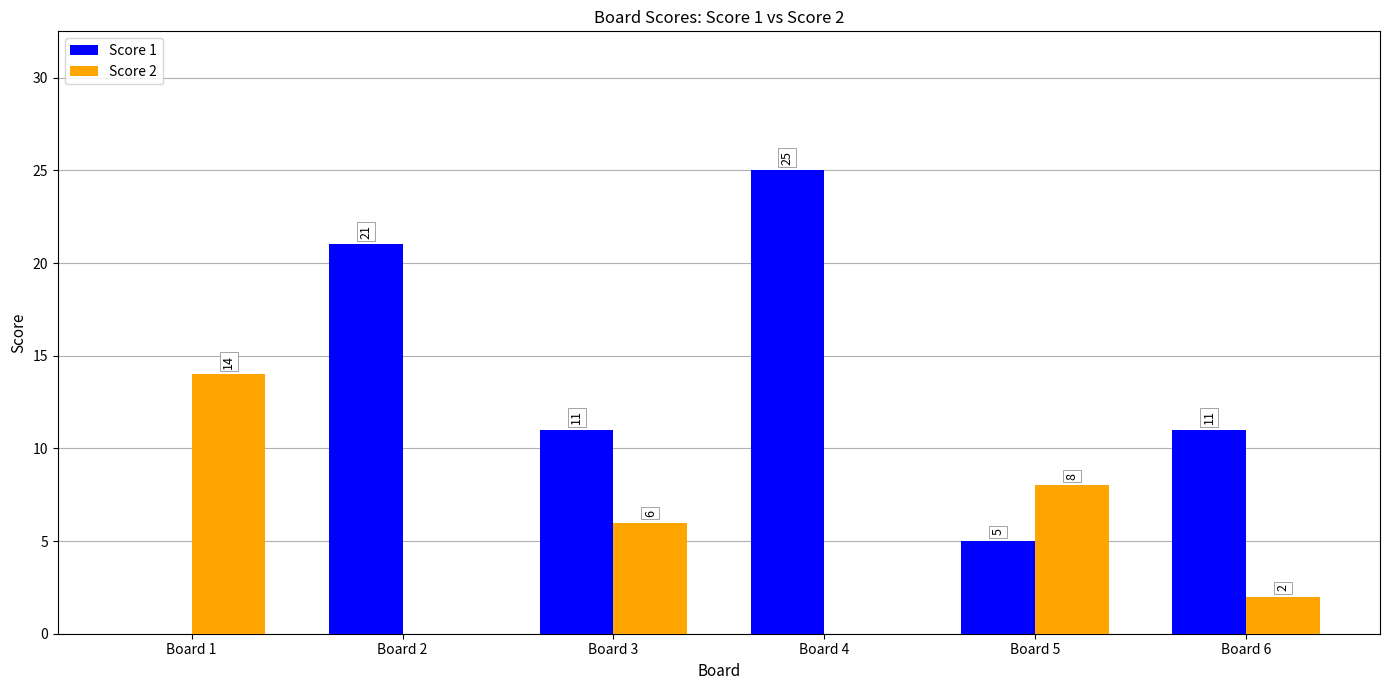

At which category is the sum across all series the highest?

Board 4